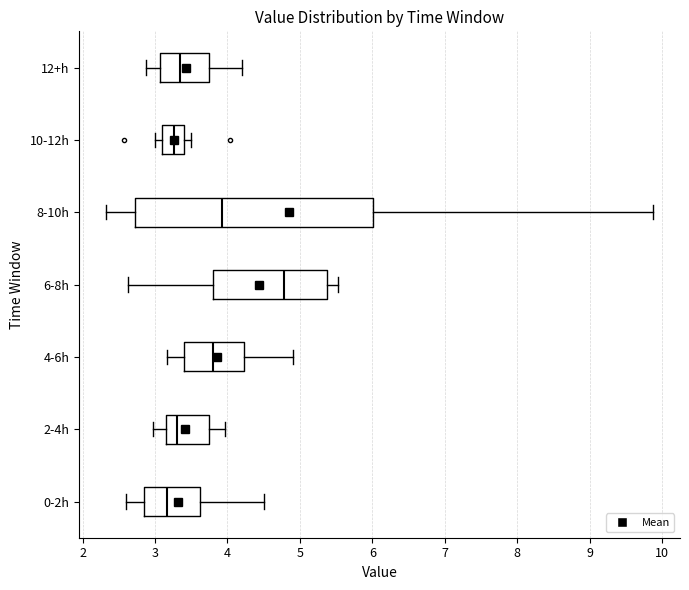

Comparing the boxes themselves (not the whiskers), which one is the widest?

8-10h